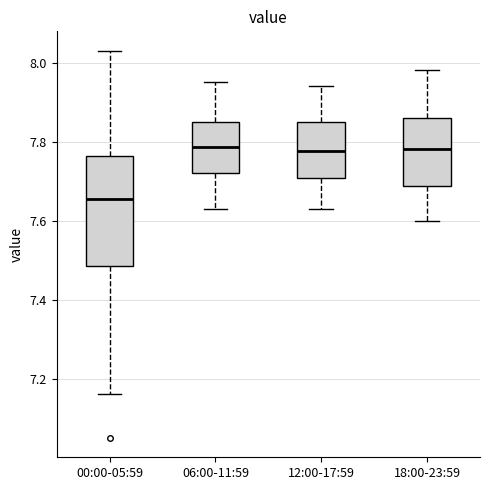

Reading left to right, read every box against the y-axis: the position of its median line, the range the box covers, and the ends of its whiskers. The values are not printed on the chart, so give them approximately, as read against the axis.

00:00-05:59: median 7.66, box 7.48 to 7.76, whiskers 7.16 to 8.04
06:00-11:59: median 7.78, box 7.72 to 7.86, whiskers 7.64 to 7.96
12:00-17:59: median 7.78, box 7.70 to 7.86, whiskers 7.64 to 7.94
18:00-23:59: median 7.78, box 7.68 to 7.86, whiskers 7.60 to 7.98